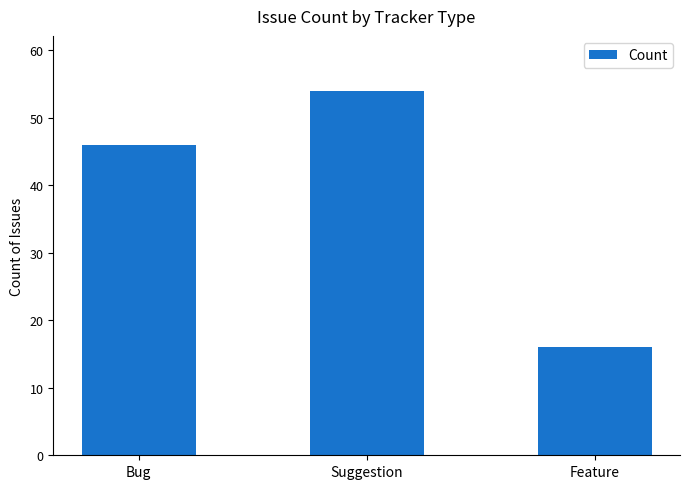

What is the smallest value displayed?

16